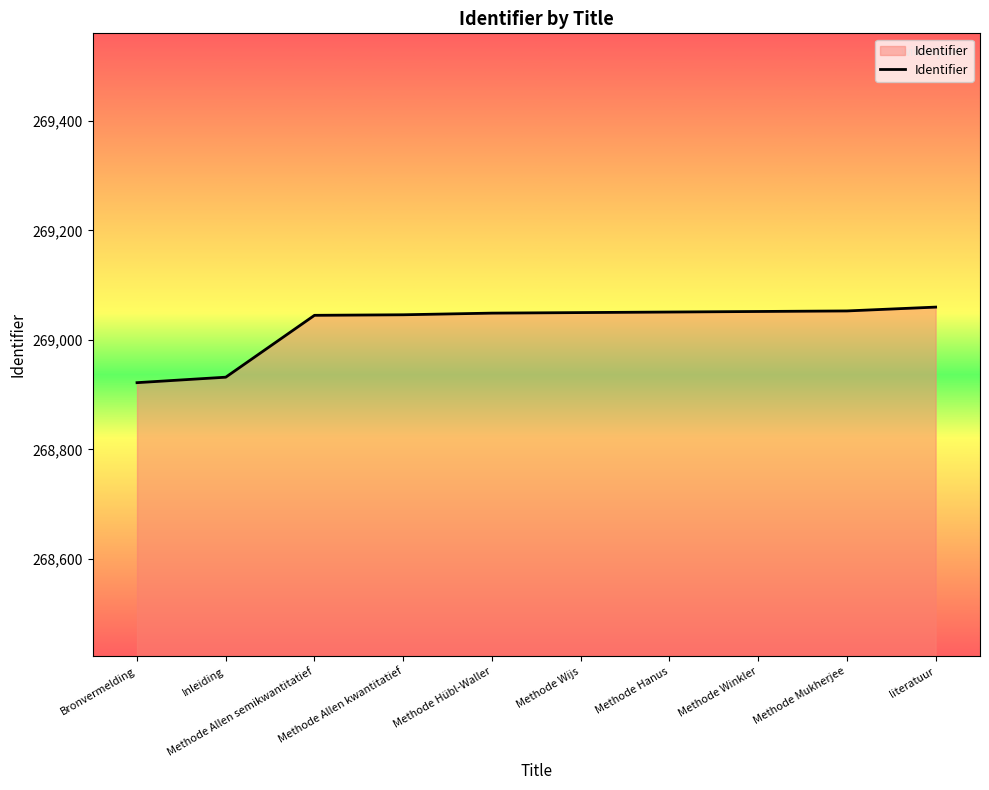

What is the ratio of the value at Methode Allen semikwantitatief to the value at Bronvermelding?

1.0